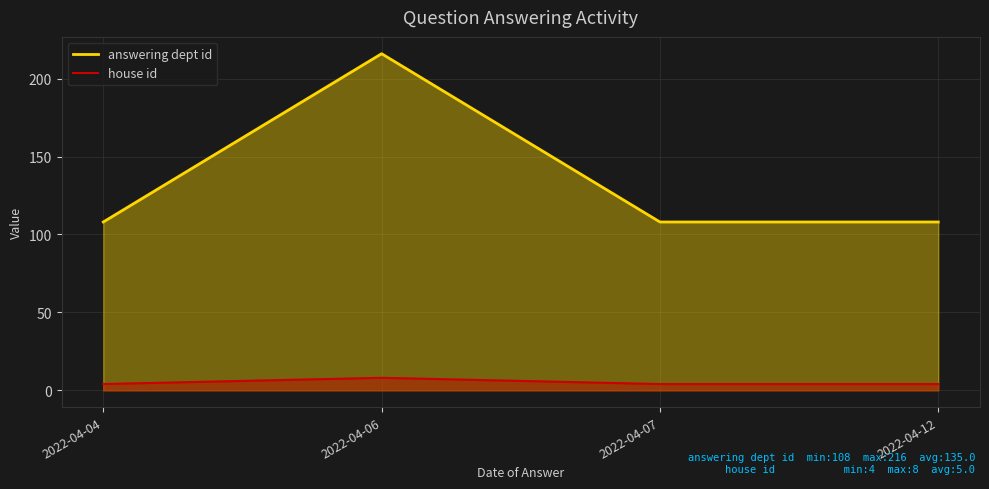

What is the difference between the maximum and second lowest values in the house id series?

4